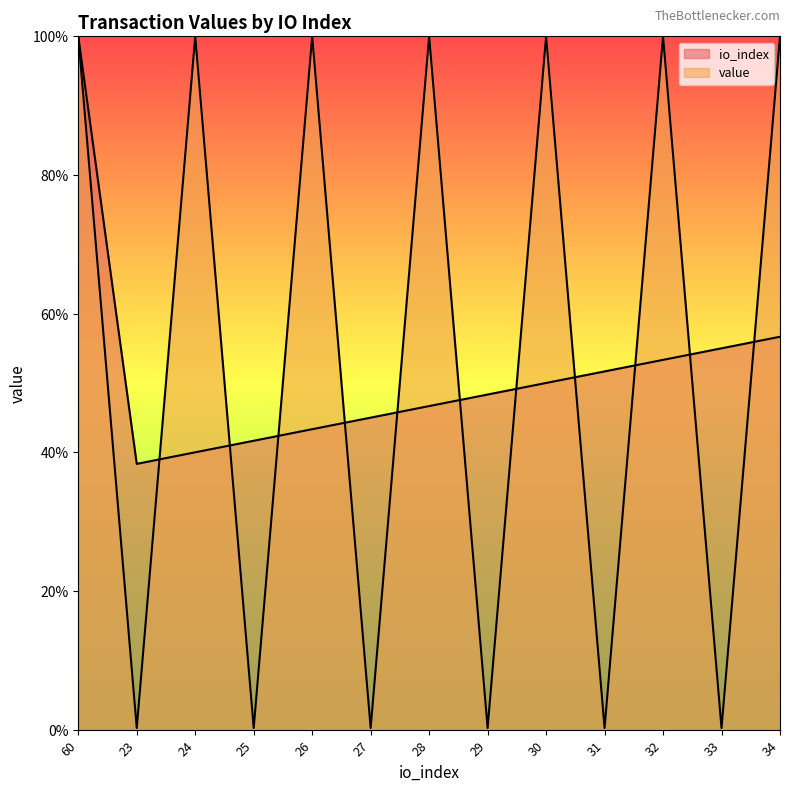

Is the value of io_index at 24 greater than the value of value at 23?

Yes